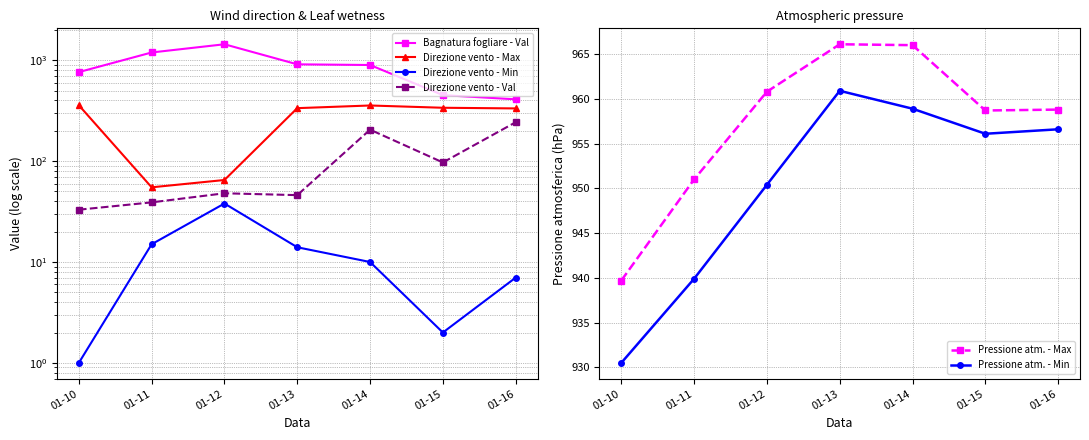

Reading left to right, transcribe all the data shown in this chart.

Bagnatura fogliare - Val: 762.9	1193.8	1440.0	910.9	897.0	451.0	409.8
Direzione vento - Max: 358.0	55.0	65.0	335.0	356.0	338.0	333.0
Direzione vento - Min: 1.0	15.0	38.0	14.0	10.0	2.0	7.0
Direzione vento - Val: 33.0	39.0	48.0	46.0	205.0	97.0	243.0
Pressione atm. - Max: 939.7	951.0	960.8	966.1	966.0	958.7	958.8
Pressione atm. - Min: 930.5	939.9	950.4	960.9	958.9	956.1	956.6